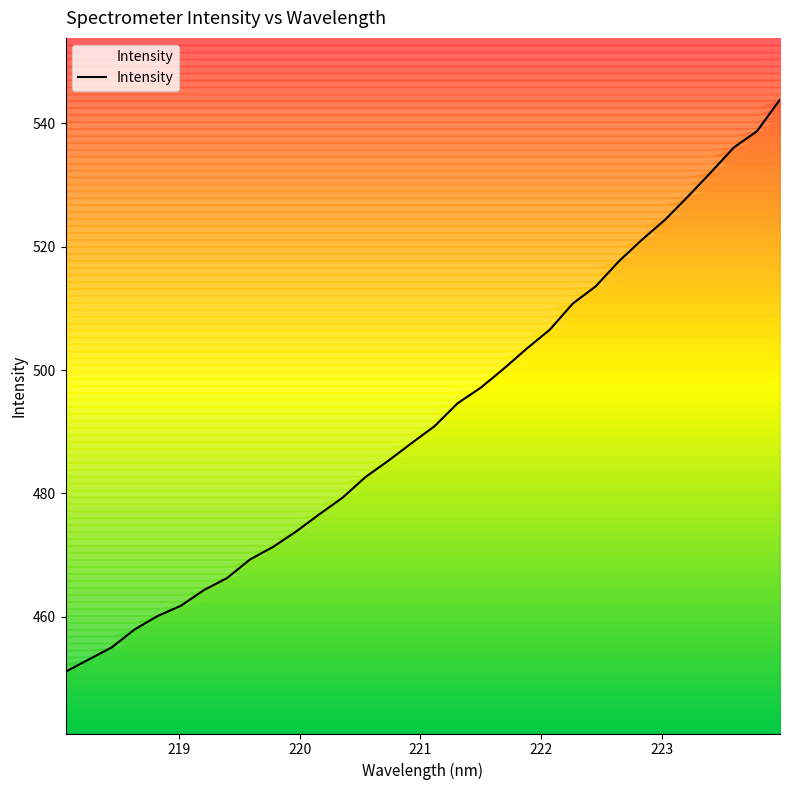

What is the highest value of the Intensity series?

543.8